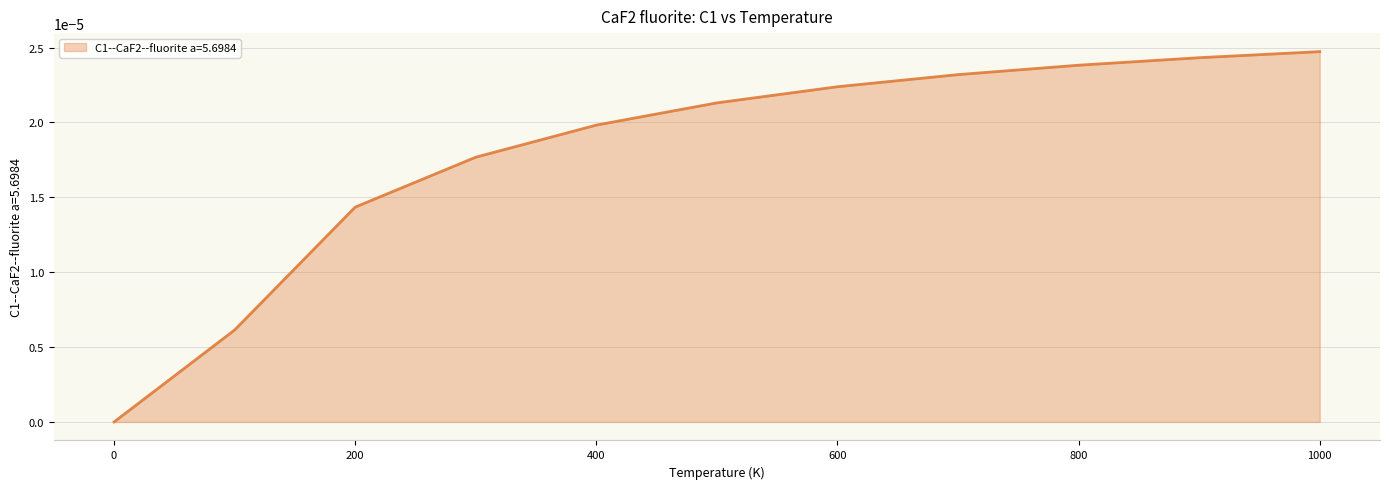

List the labels in order of value, largest first.

1000.0, 900.0, 800.0, 700.0, 600.0, 500.0, 400.0, 300.0, 200.0, 100.0, 0.0